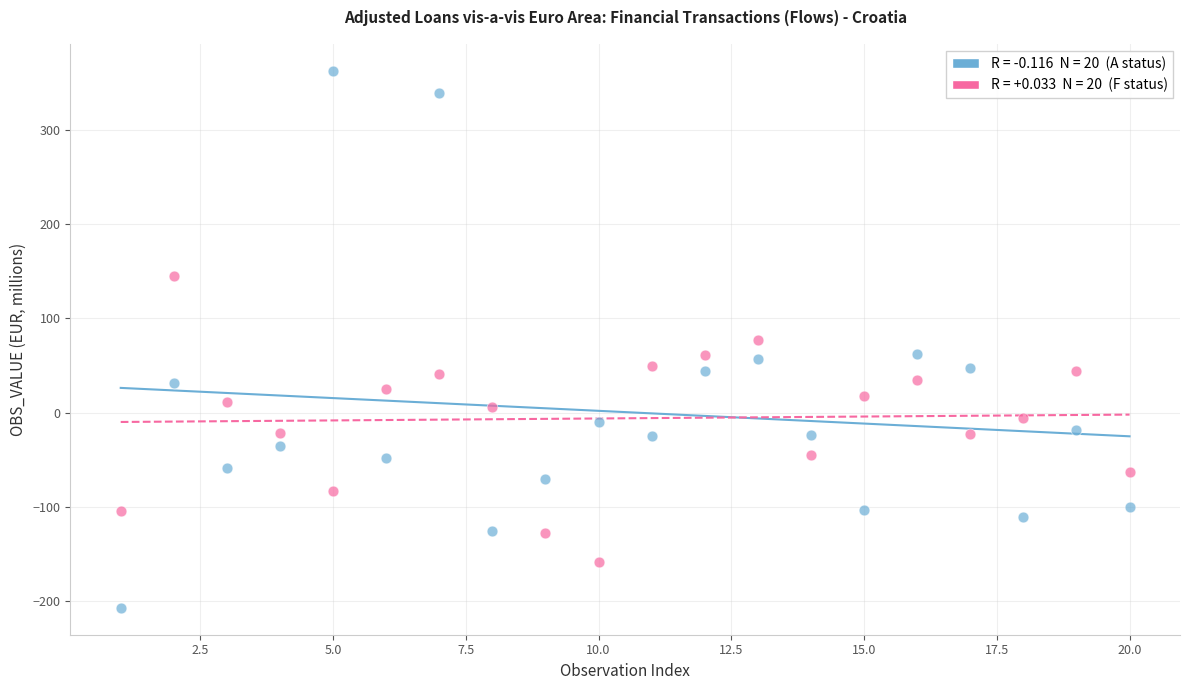

Across all data points, what is the range of X values (max minus min)?

19.0